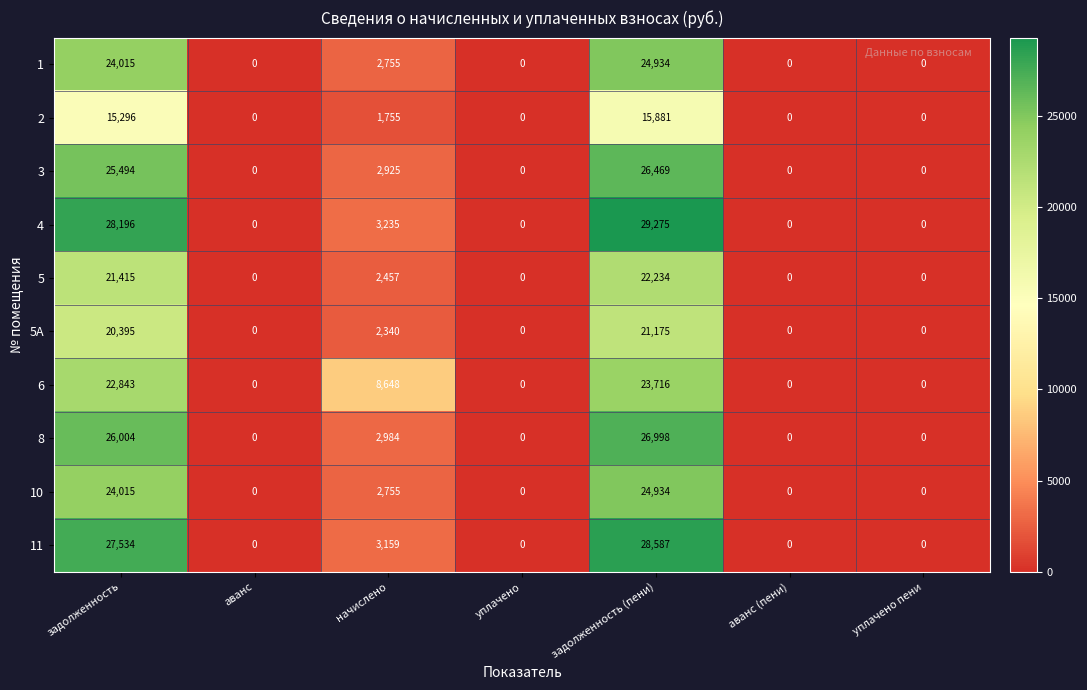

What is the greatest value displayed?

29275